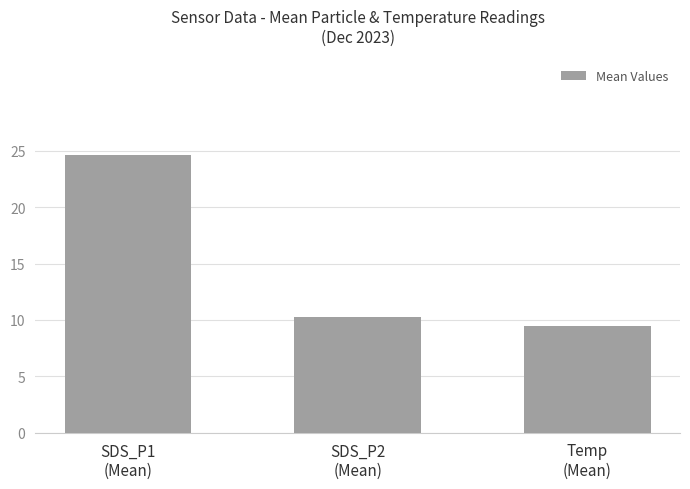

What position from the right is SDS_P2
(Mean)?

2